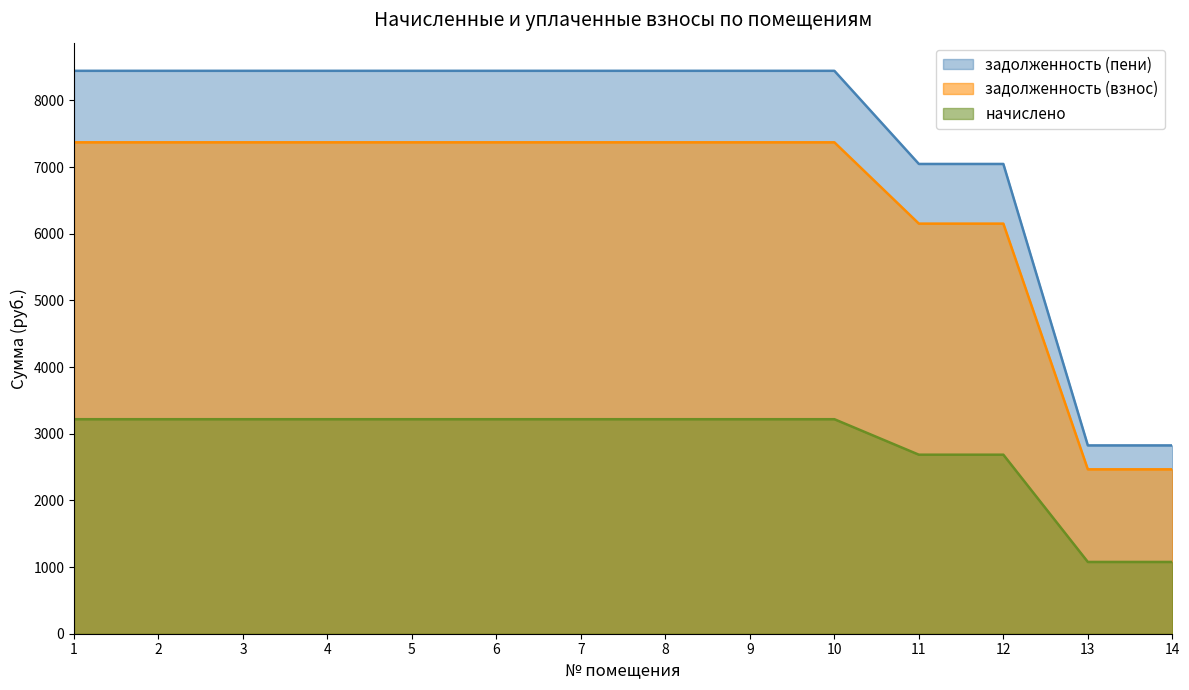

What is the value of the начислено point at the 14th from the left?

1076.4